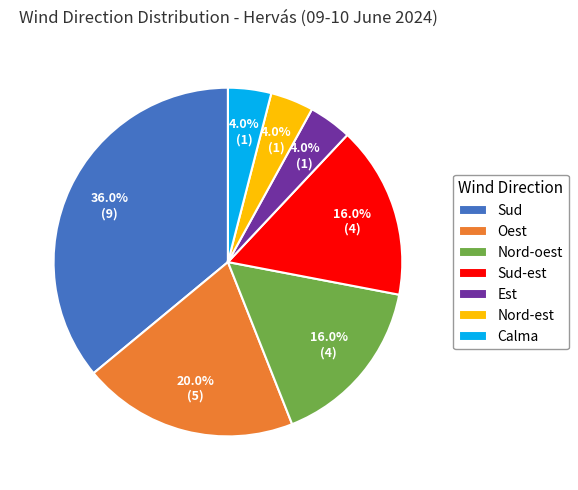

What is the largest slice in the pie chart?

Sud